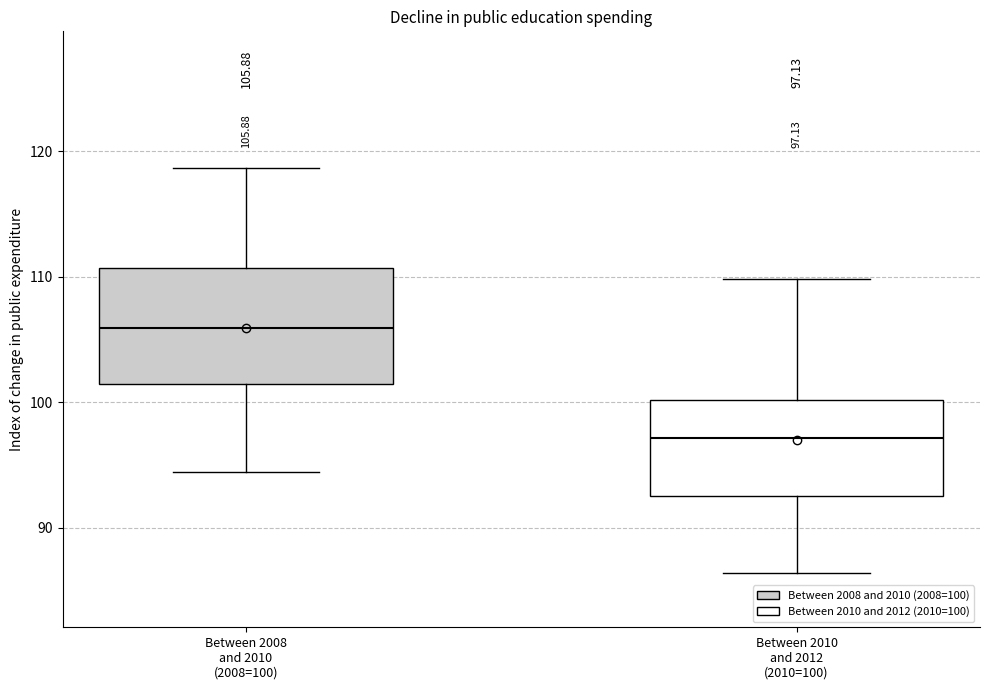

Which box's median line is the lowest?

Between 2010 and 2012 (2010=100)